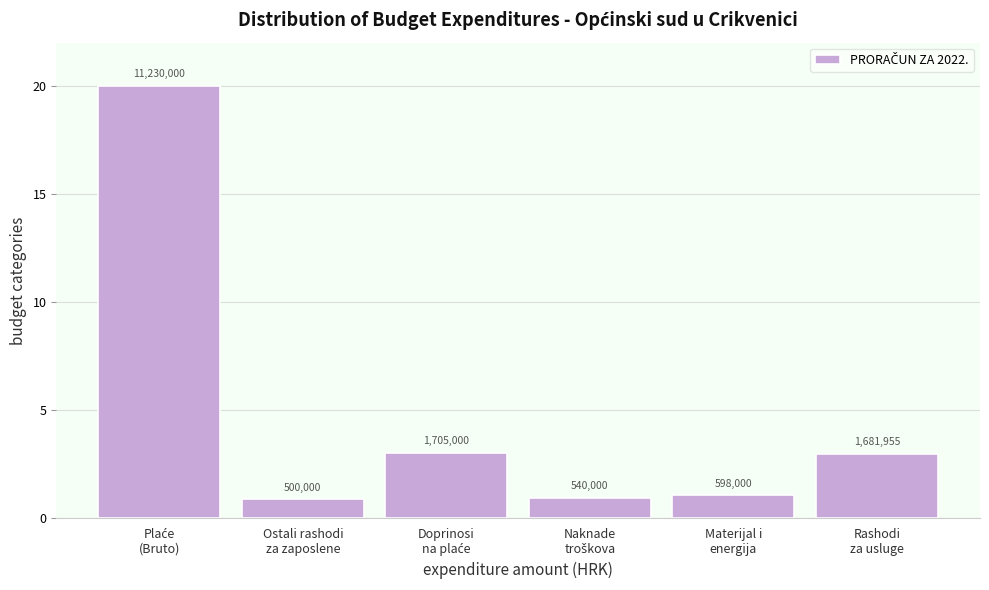

Are the bars horizontal?

No